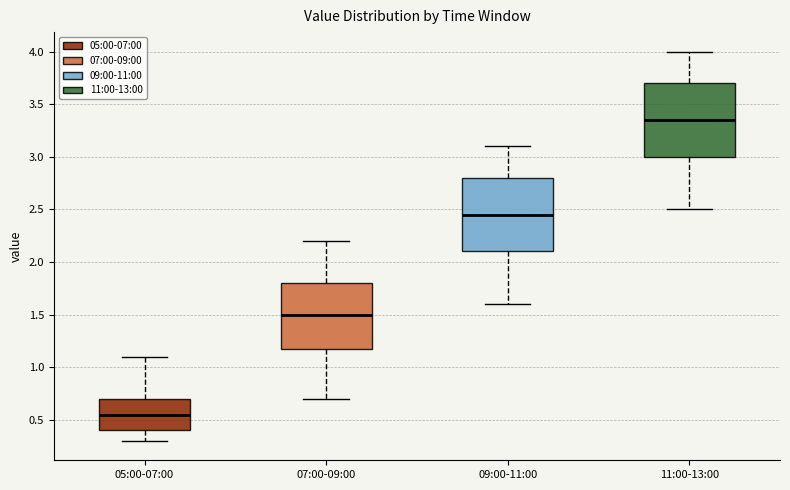

Reading left to right, transcribe this box plot: for each box, give where its median line is, the range the box spans, and where its two whiskers end, as read against the y-axis. The values are not printed on the chart, so give them approximately, as read against the axis.

05:00-07:00: median 0.55, box 0.40 to 0.70, whiskers 0.30 to 1.10
07:00-09:00: median 1.50, box 1.20 to 1.80, whiskers 0.70 to 2.20
09:00-11:00: median 2.45, box 2.10 to 2.80, whiskers 1.60 to 3.10
11:00-13:00: median 3.35, box 3.00 to 3.70, whiskers 2.50 to 4.00